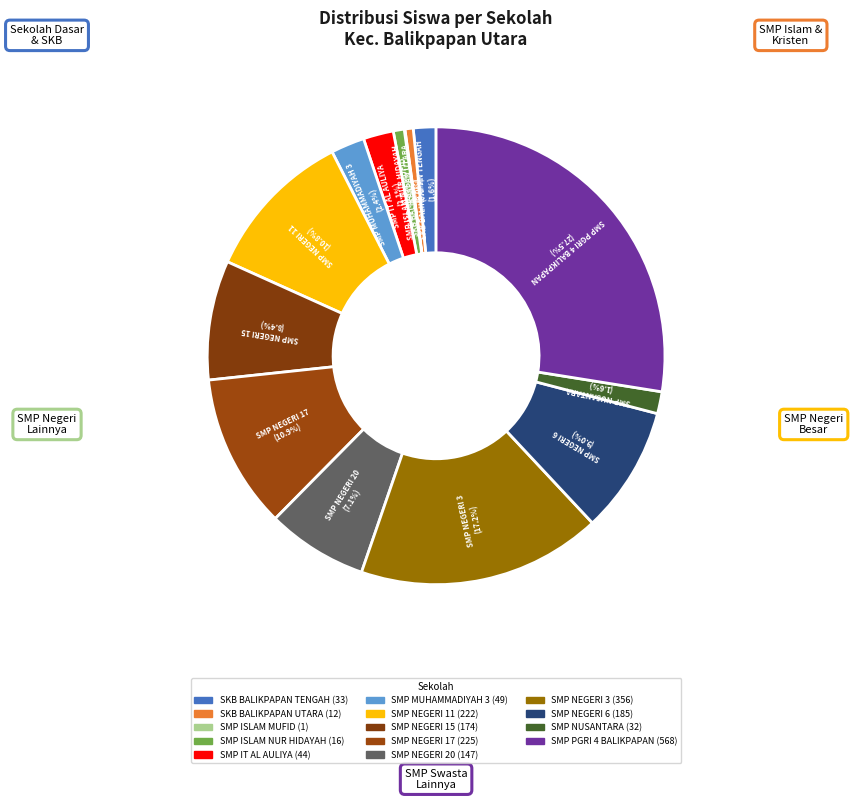

Combined, do SMP ISLAM MUFID and SMP MUHAMMADIYAH 3 account for over 50%?

No